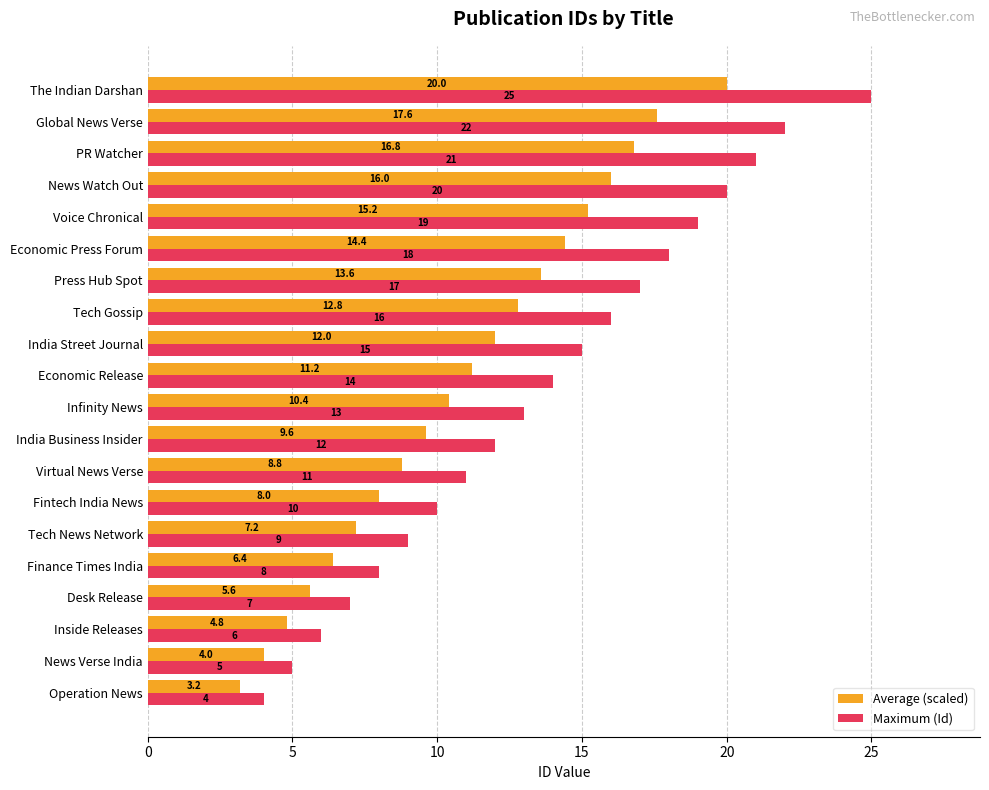

Which series has the largest range (max minus min)?

Maximum (Id)